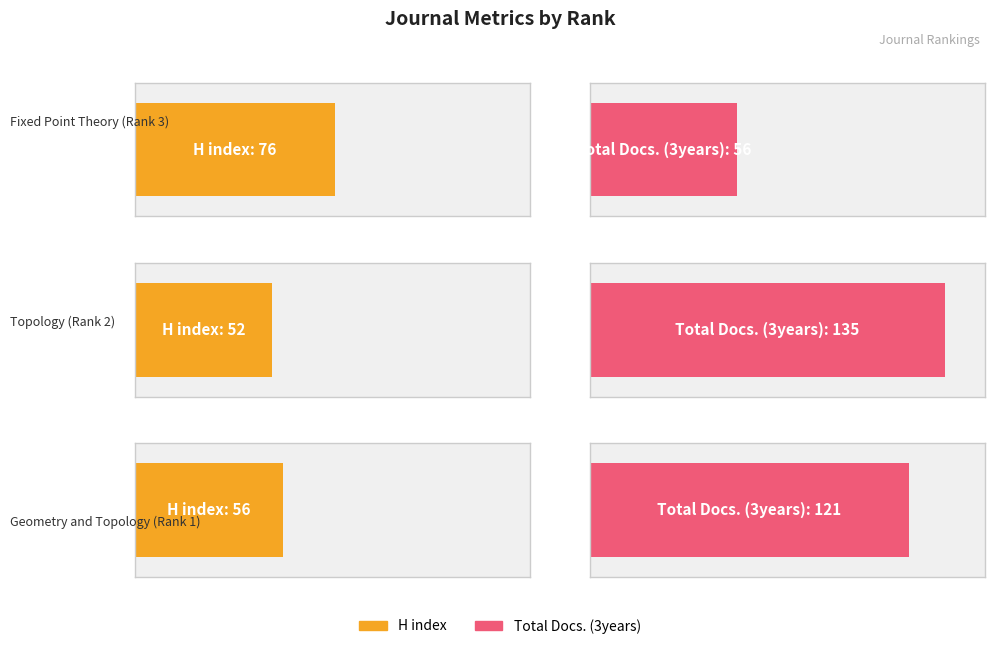

What is the approximate value of H index at Topology (Rank 2)?

52